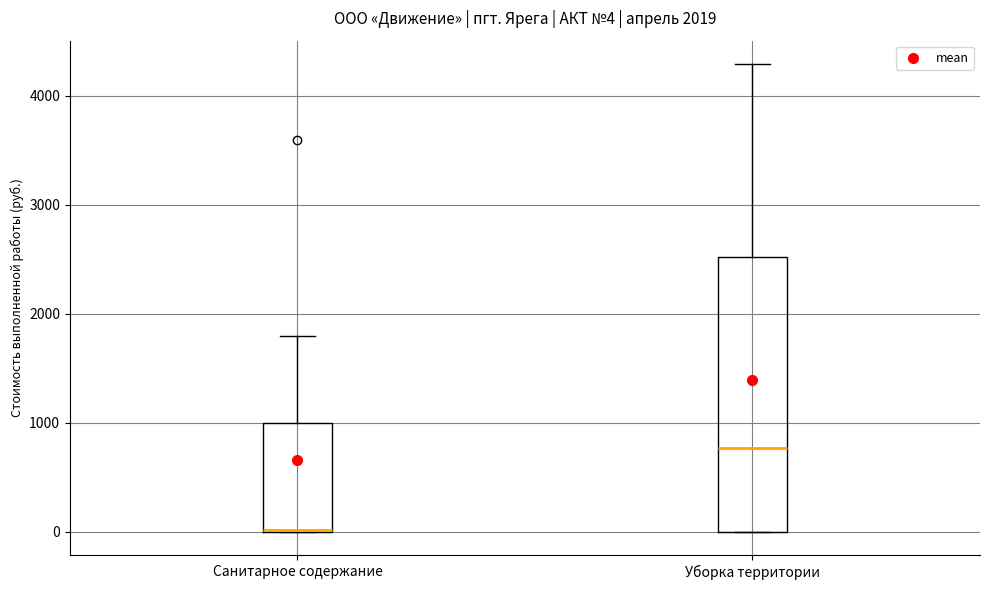

Which box is the tallest, from its lower edge to its upper edge?

Уборка территории